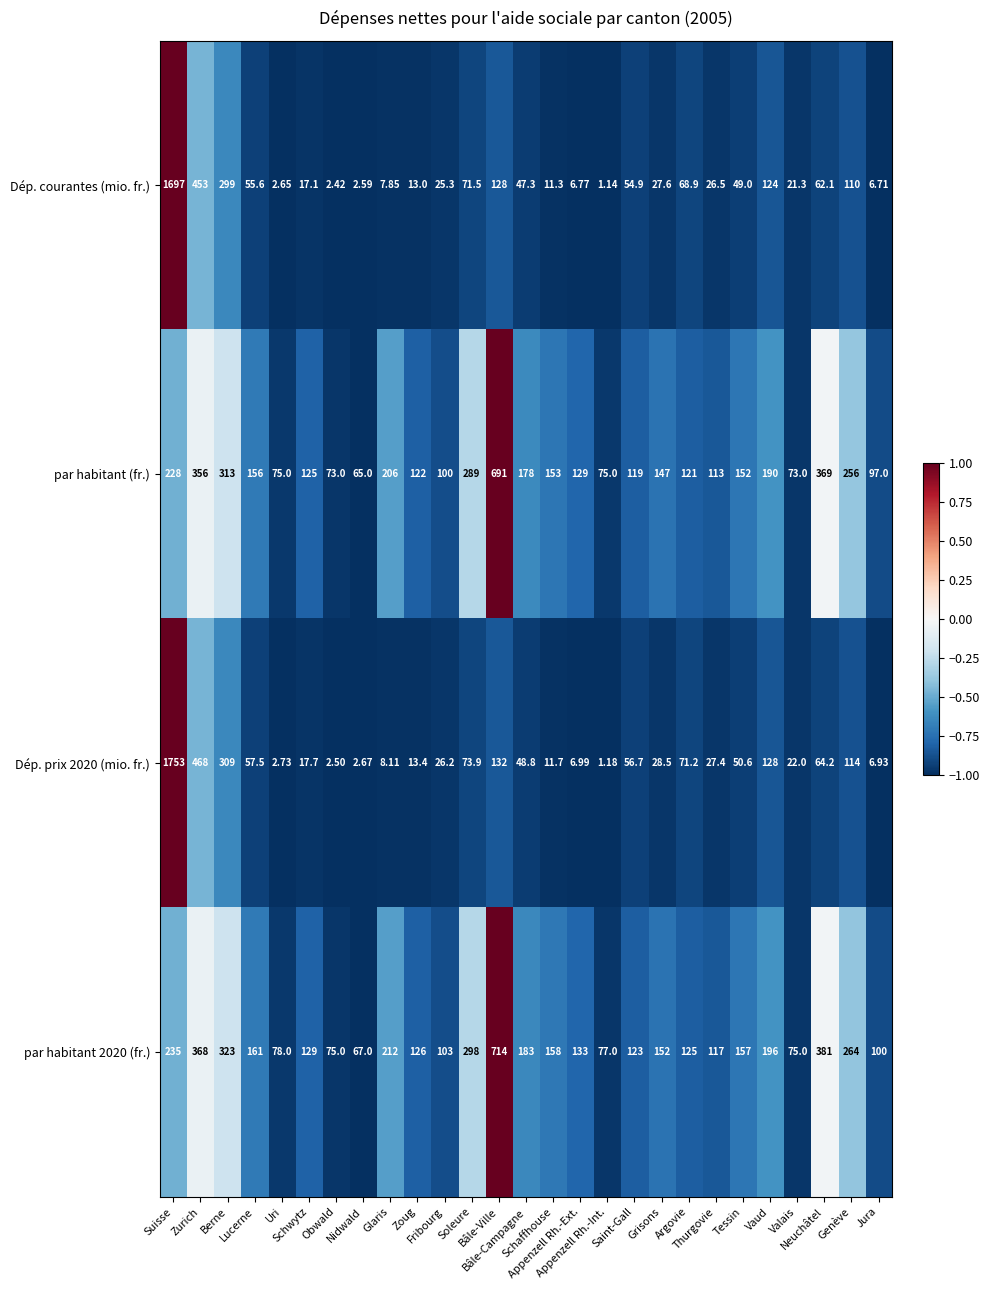

What is the total value across all series at Appenzell Rh.-Int.?

154.3